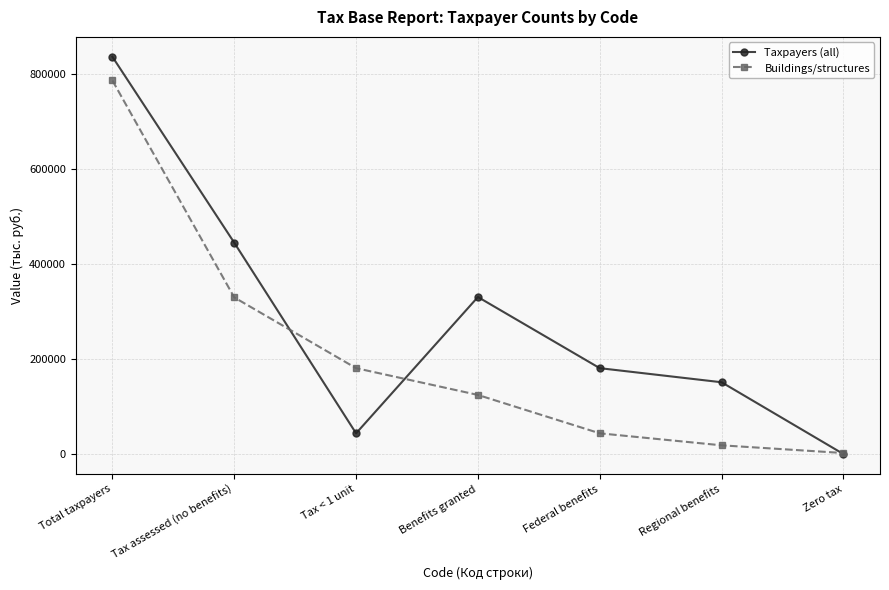

What is the sum of all Taxpayers (all) values?

1990573